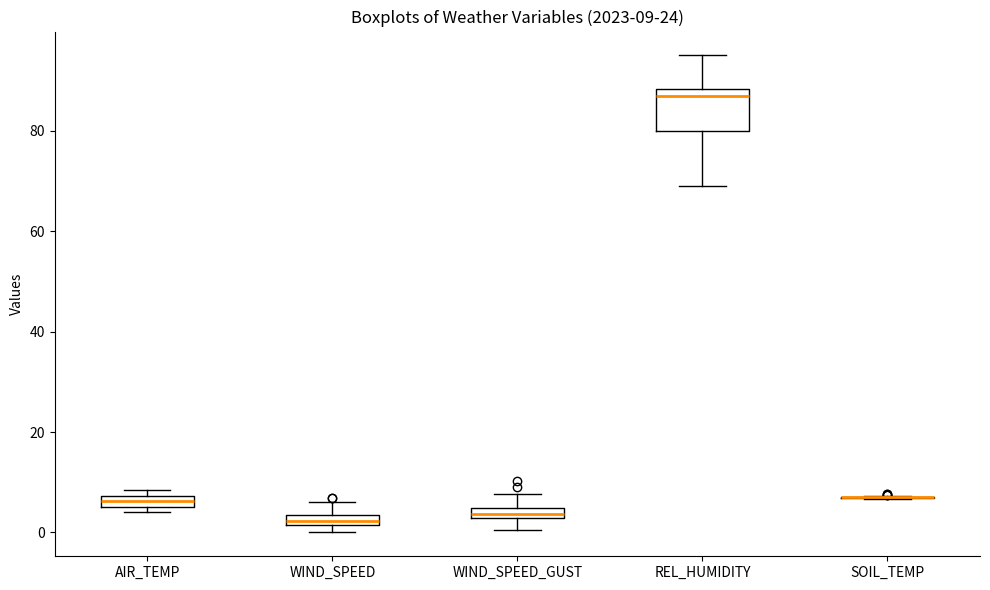

Which box is the tallest, from its lower edge to its upper edge?

REL_HUMIDITY